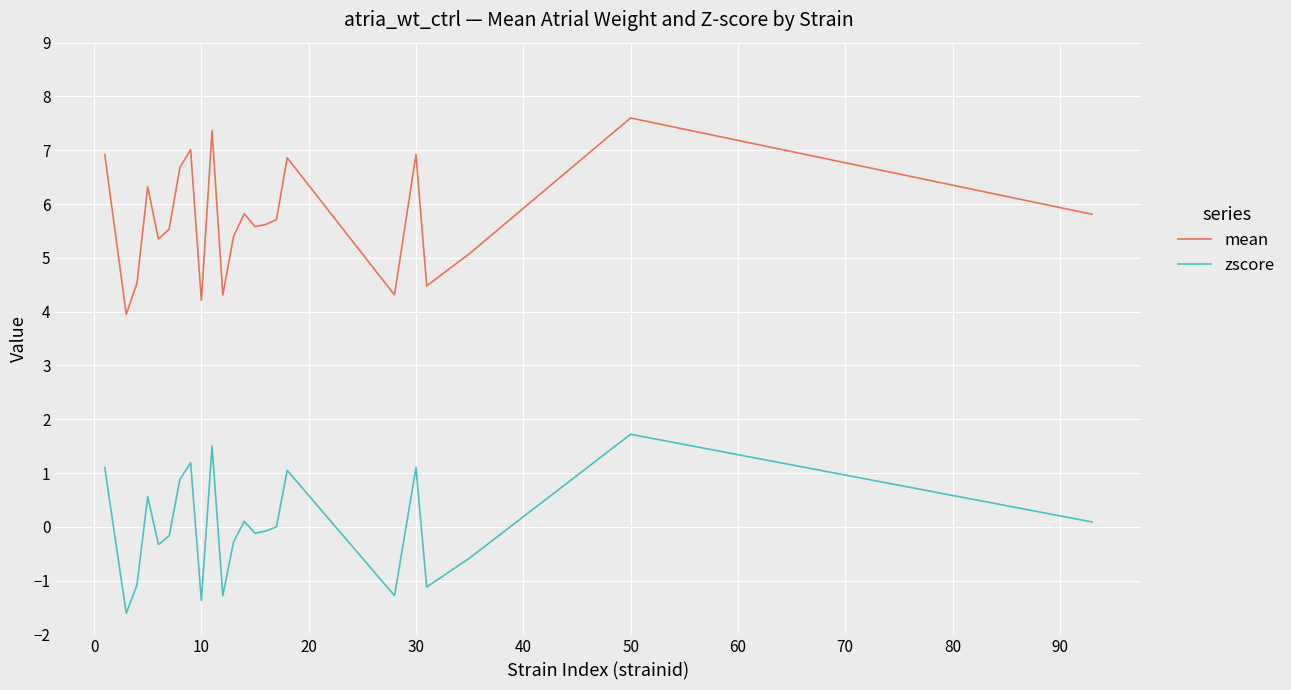

In zscore, how many points are lower than both neighbors (excluding endpoints)?

7